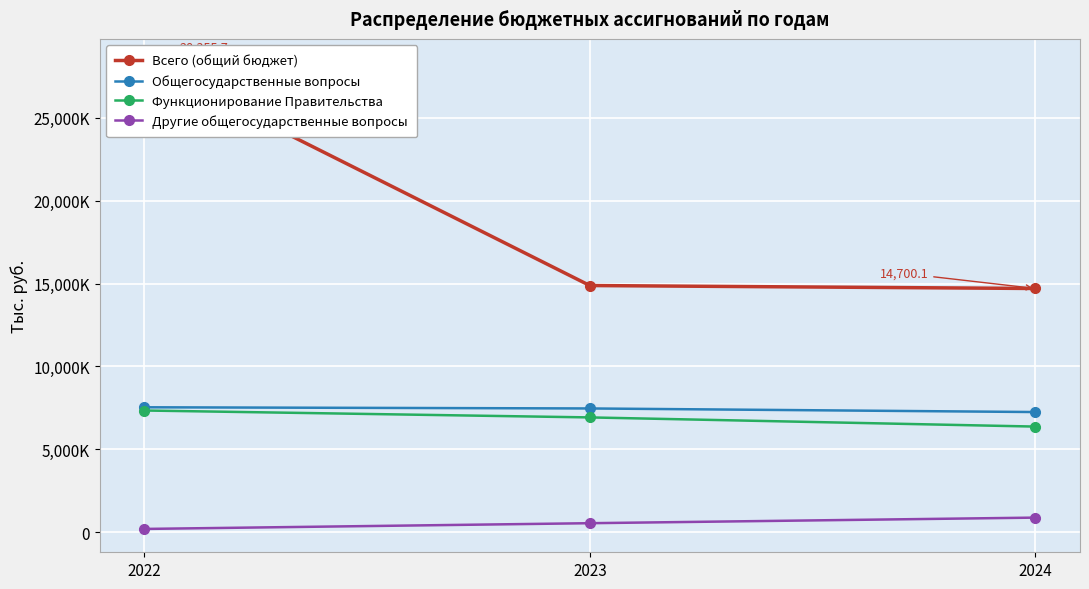

What is the total value across all series at 2022?

43412.7